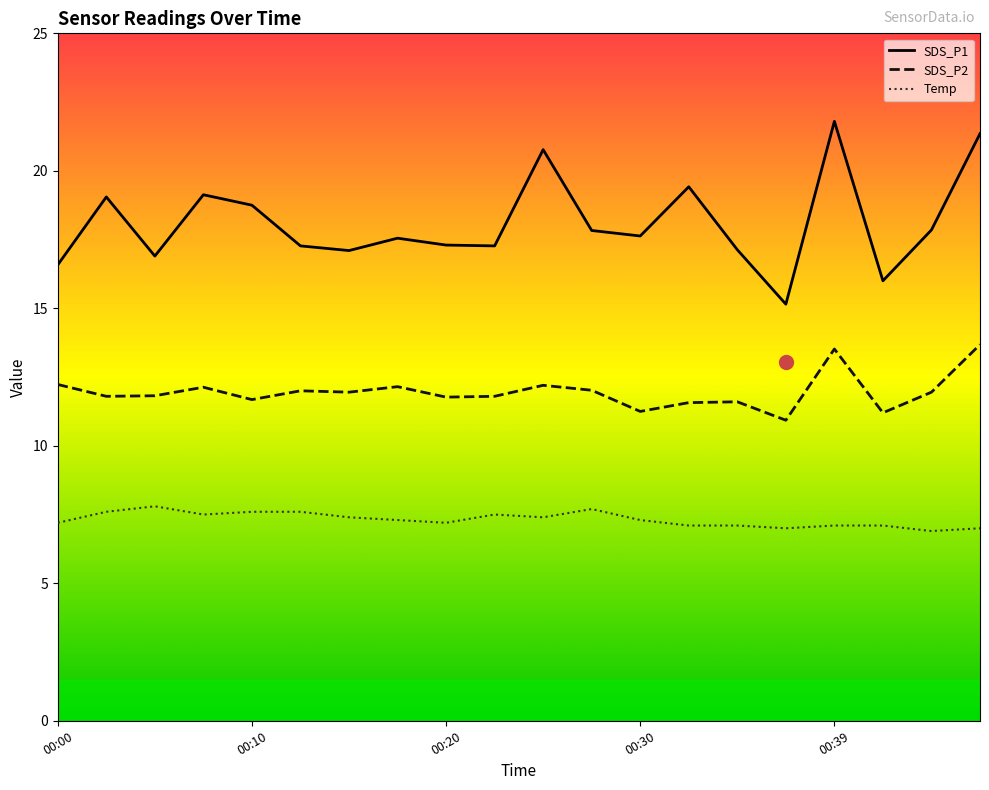

Which series has the largest Y range (max minus min)?

SDS_P1